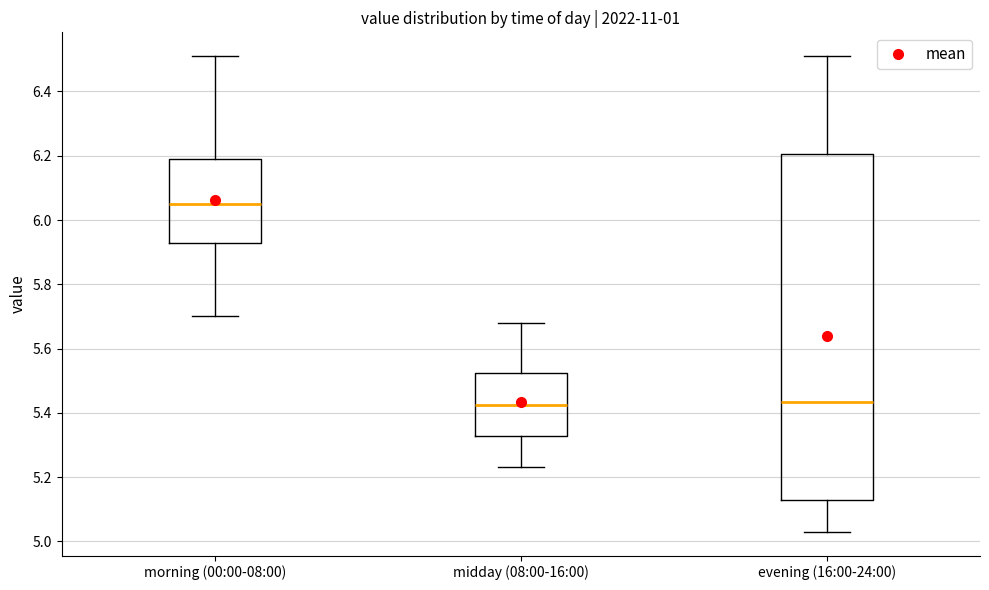

Reading left to right, read every box against the y-axis: the position of its median line, the range the box covers, and the ends of its whiskers. The values are not printed on the chart, so give them approximately, as read against the axis.

morning (00:00-08:00): median 6.06, box 5.92 to 6.20, whiskers 5.70 to 6.52
midday (08:00-16:00): median 5.42, box 5.32 to 5.52, whiskers 5.24 to 5.68
evening (16:00-24:00): median 5.44, box 5.12 to 6.20, whiskers 5.04 to 6.52